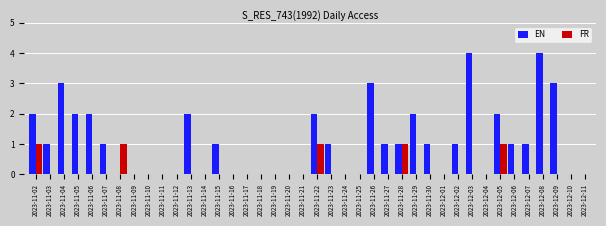

Reading left to right, what are all the values shown in this chart?

EN: 2023-11-02=2	2023-11-03=1	2023-11-04=3	2023-11-05=2	2023-11-06=2	2023-11-07=1	2023-11-08=0	2023-11-09=0	2023-11-10=0	2023-11-11=0	2023-11-12=0	2023-11-13=2	2023-11-14=0	2023-11-15=1	2023-11-16=0	2023-11-17=0	2023-11-18=0	2023-11-19=0	2023-11-20=0	2023-11-21=0	2023-11-22=2	2023-11-23=1	2023-11-24=0	2023-11-25=0	2023-11-26=3	2023-11-27=1	2023-11-28=1	2023-11-29=2	2023-11-30=1	2023-12-01=0	2023-12-02=1	2023-12-03=4	2023-12-04=0	2023-12-05=2	2023-12-06=1	2023-12-07=1	2023-12-08=4	2023-12-09=3	2023-12-10=0	2023-12-11=0
FR: 2023-11-02=1	2023-11-03=0	2023-11-04=0	2023-11-05=0	2023-11-06=0	2023-11-07=0	2023-11-08=1	2023-11-09=0	2023-11-10=0	2023-11-11=0	2023-11-12=0	2023-11-13=0	2023-11-14=0	2023-11-15=0	2023-11-16=0	2023-11-17=0	2023-11-18=0	2023-11-19=0	2023-11-20=0	2023-11-21=0	2023-11-22=1	2023-11-23=0	2023-11-24=0	2023-11-25=0	2023-11-26=0	2023-11-27=0	2023-11-28=1	2023-11-29=0	2023-11-30=0	2023-12-01=0	2023-12-02=0	2023-12-03=0	2023-12-04=0	2023-12-05=1	2023-12-06=0	2023-12-07=0	2023-12-08=0	2023-12-09=0	2023-12-10=0	2023-12-11=0